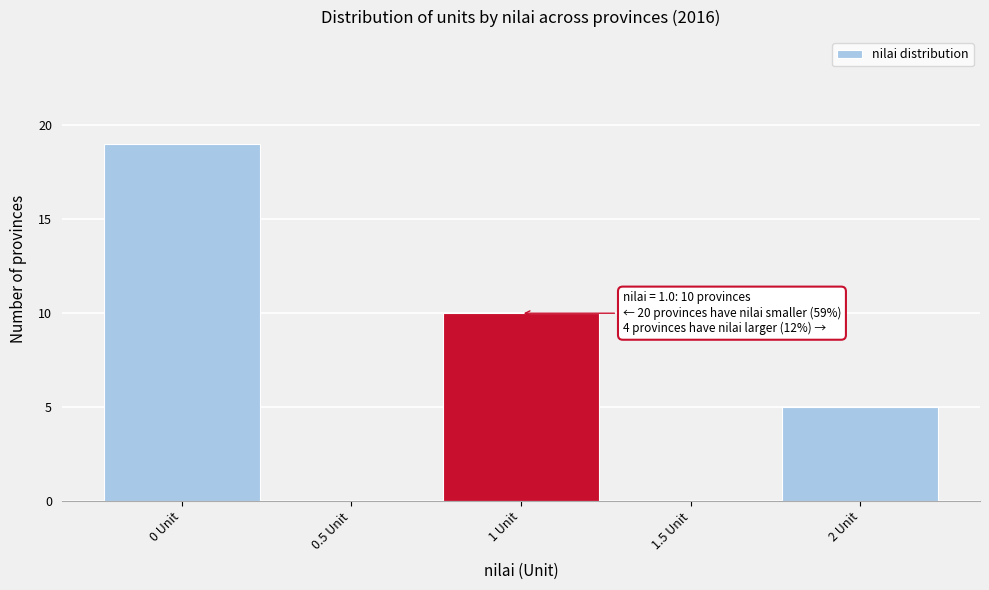

Which range on the x-axis has the tallest bar?

-0.25 to 0.25